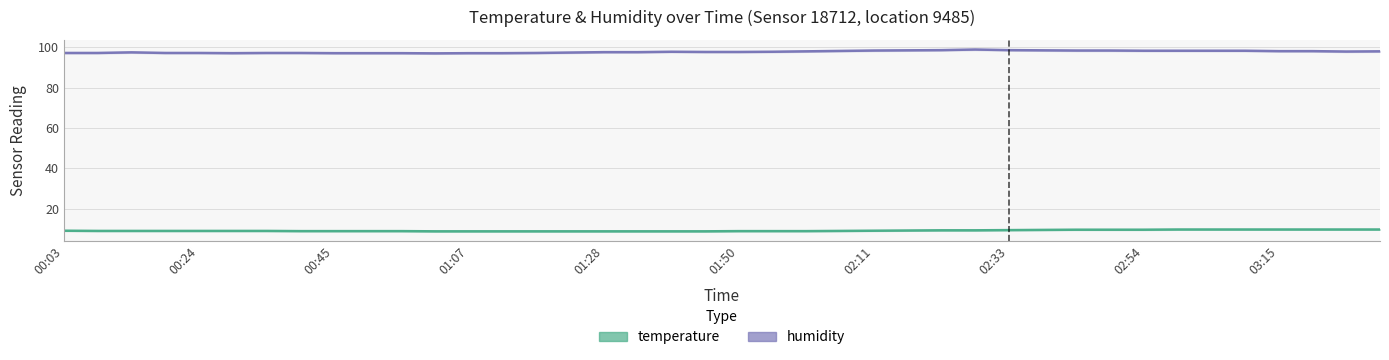

The temperature series shows 9.8 at 03:15. True or false?

True